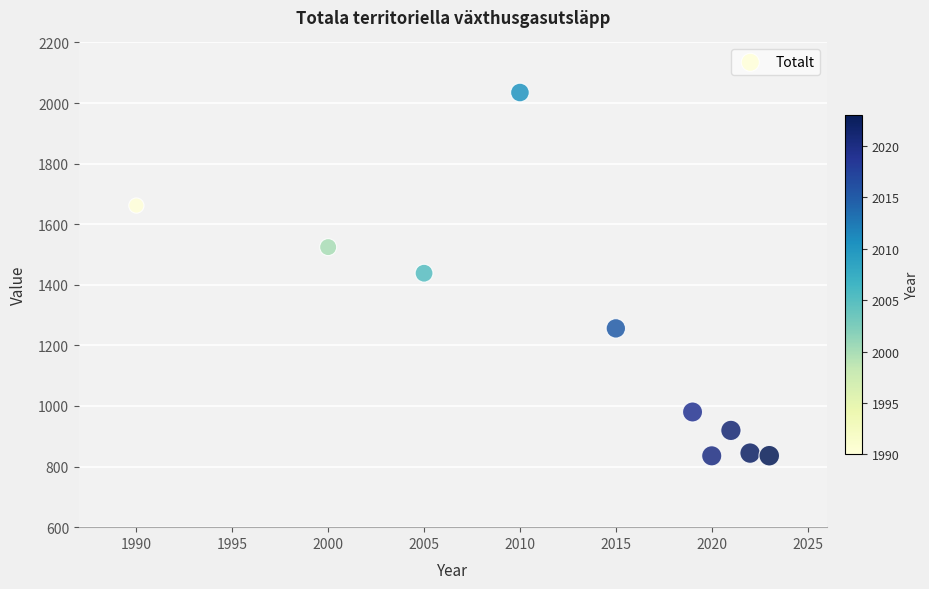

What is the range of X values (max minus min)?

33.0